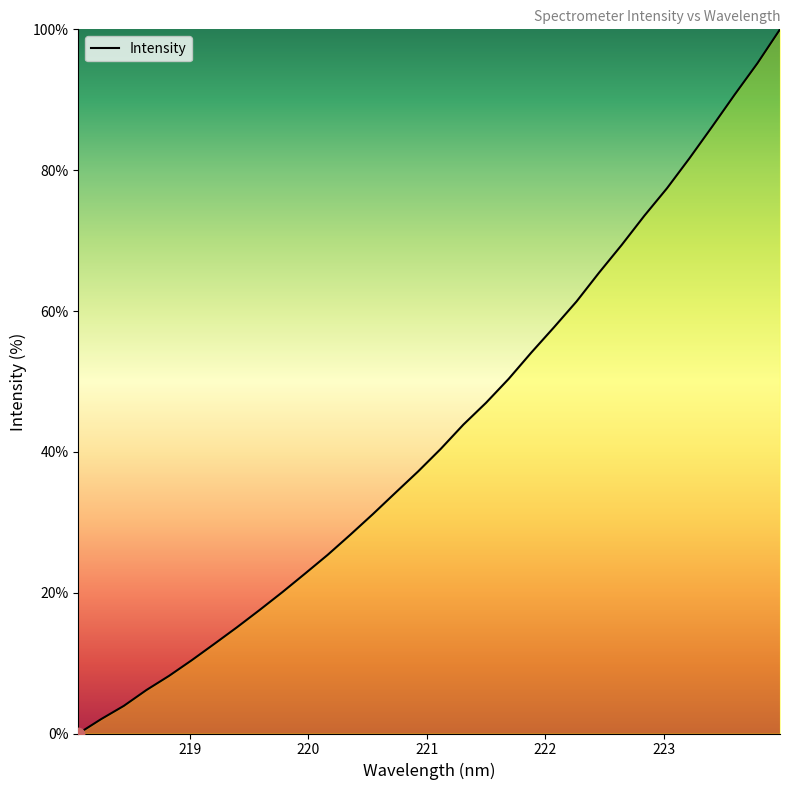

What is the maximum value shown in the chart?

100.0